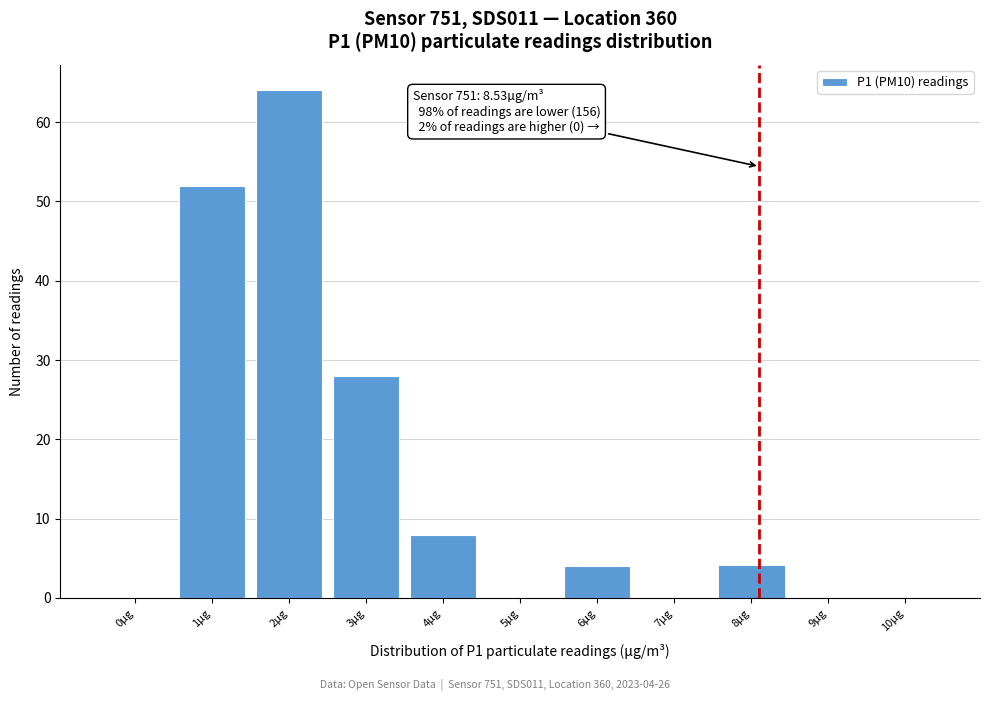

Reading right to left, list all the values displayed in this chart.

10µg=0	9µg=0	8µg=4	7µg=0	6µg=4	5µg=0	4µg=8	3µg=28	2µg=64	1µg=52	0µg=0